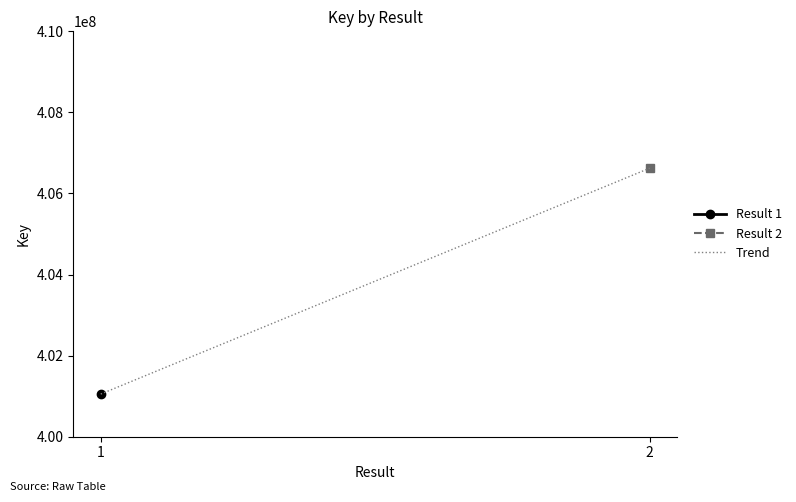

Count the number of data series in this chart.

1